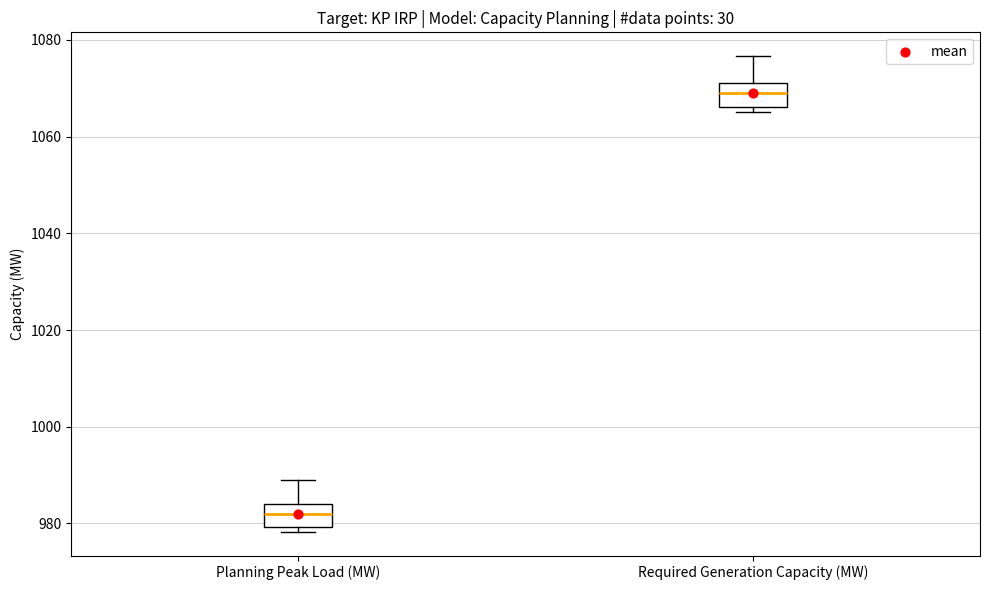

Reading left to right, read every box against the y-axis: the position of its median line, the range the box covers, and the ends of its whiskers. The values are not printed on the chart, so give them approximately, as read against the axis.

Planning Peak Load (MW): median 982, box 980 to 984, whiskers 978 to 988
Required Generation Capacity (MW): median 1070, box 1066 to 1072, whiskers 1066 (just below the box's lower edge) to 1076